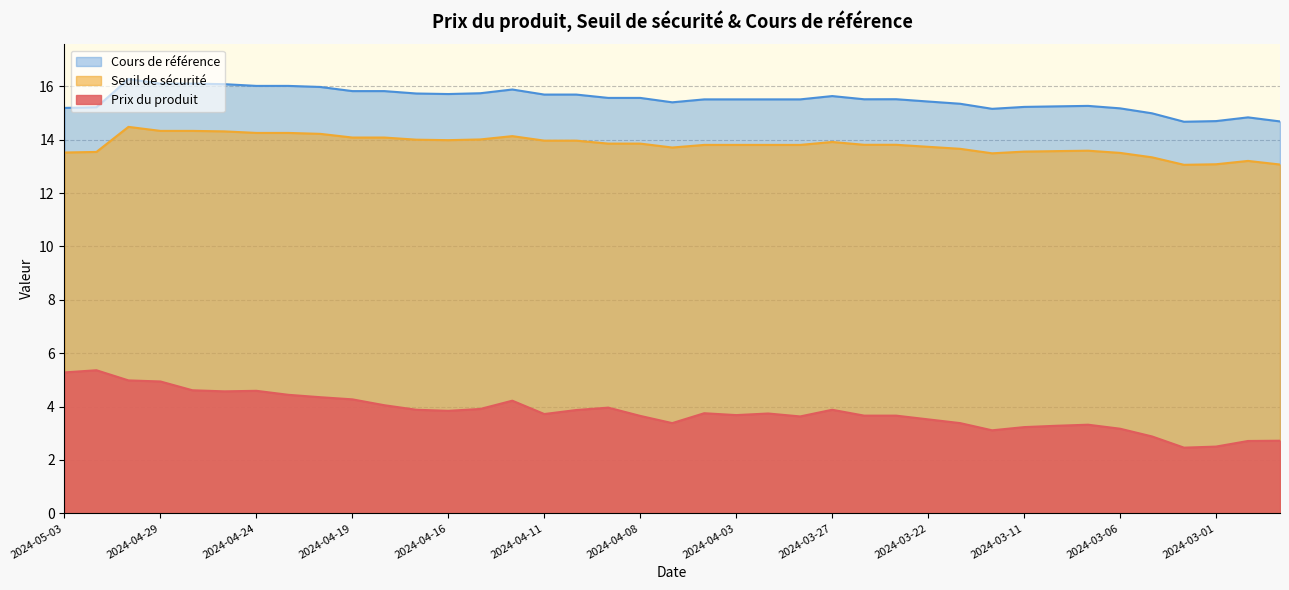

How many interior local peaks does the Seuil de sécurité series have?

6